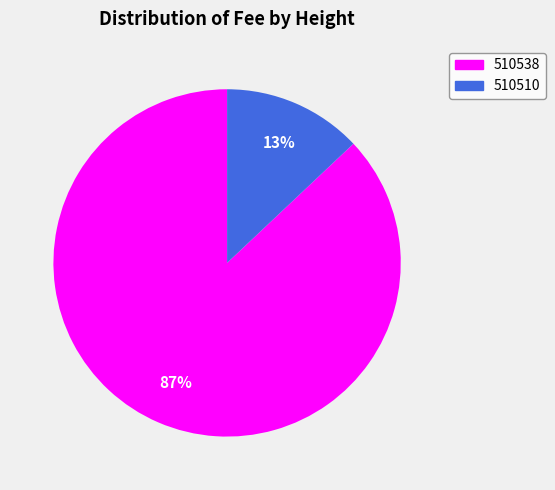

Between 510510 and 510538, which is larger?

510538